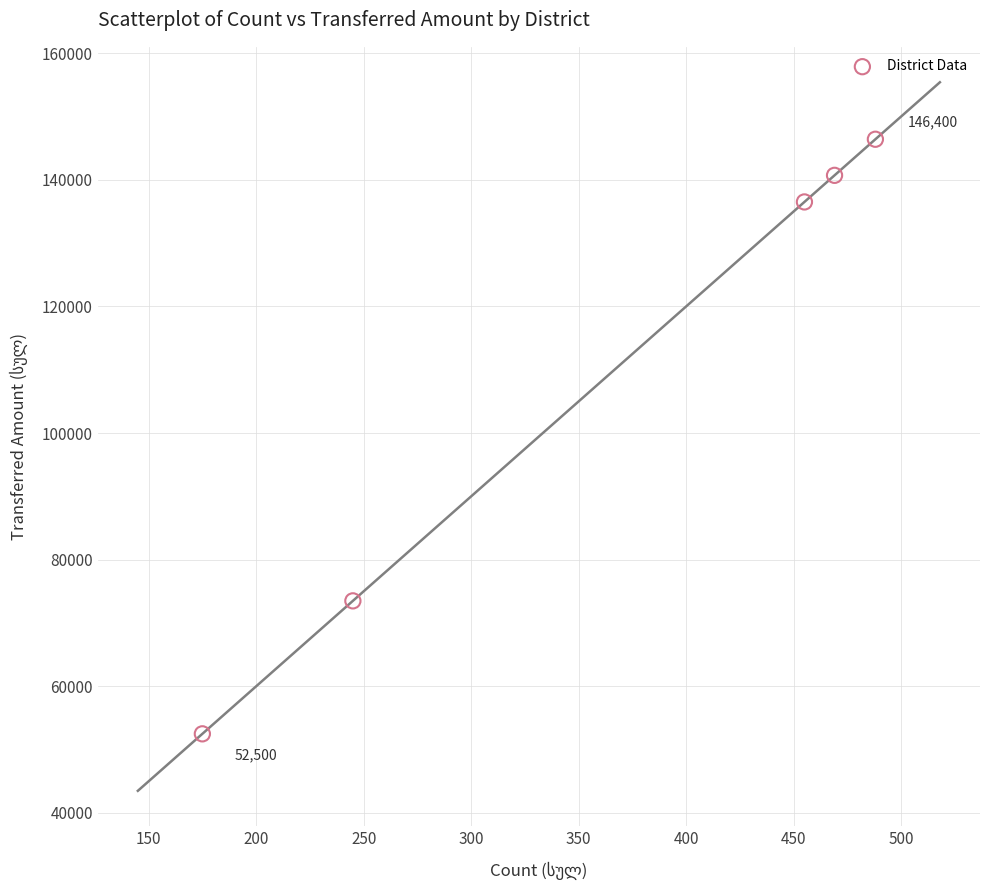

What is the average X value?

366